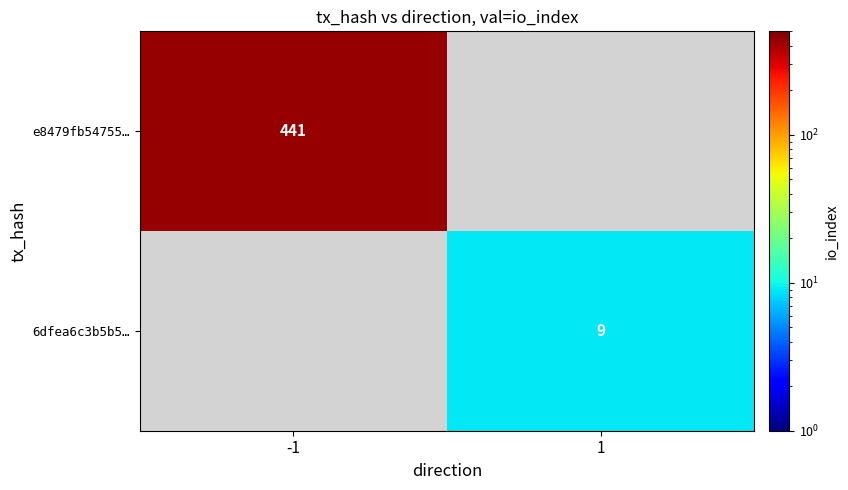

At which category does the chart reach its peak across all series?

-1